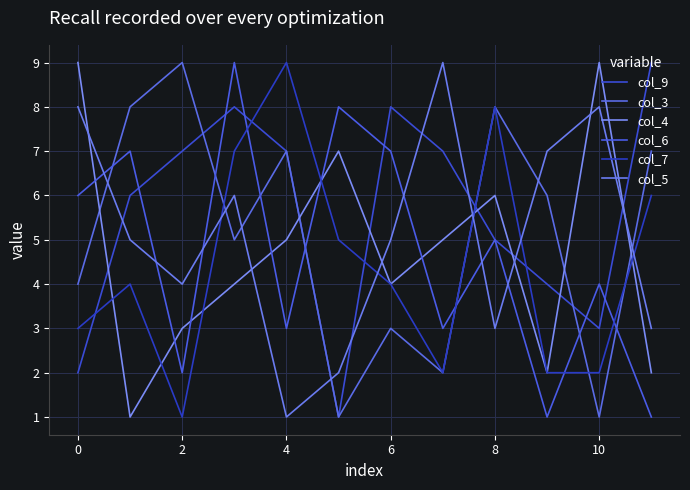

What is the smallest value displayed?

1